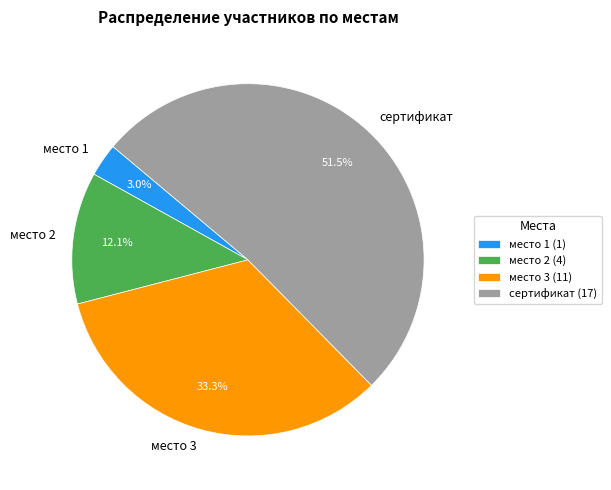

Which slice is the smallest?

место 1